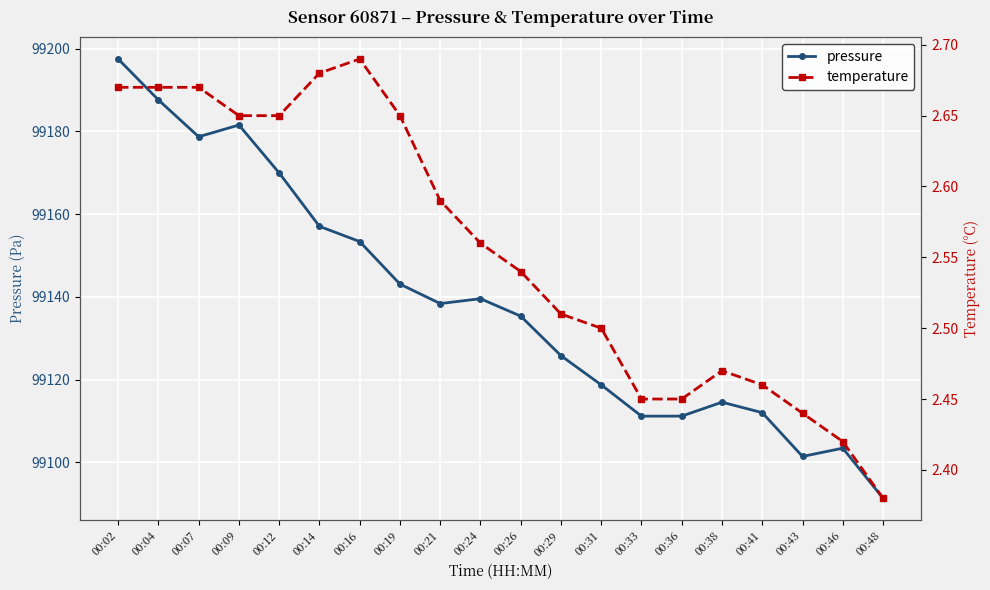

What is the spread (max minus min) of values at 00:19?

99140.4